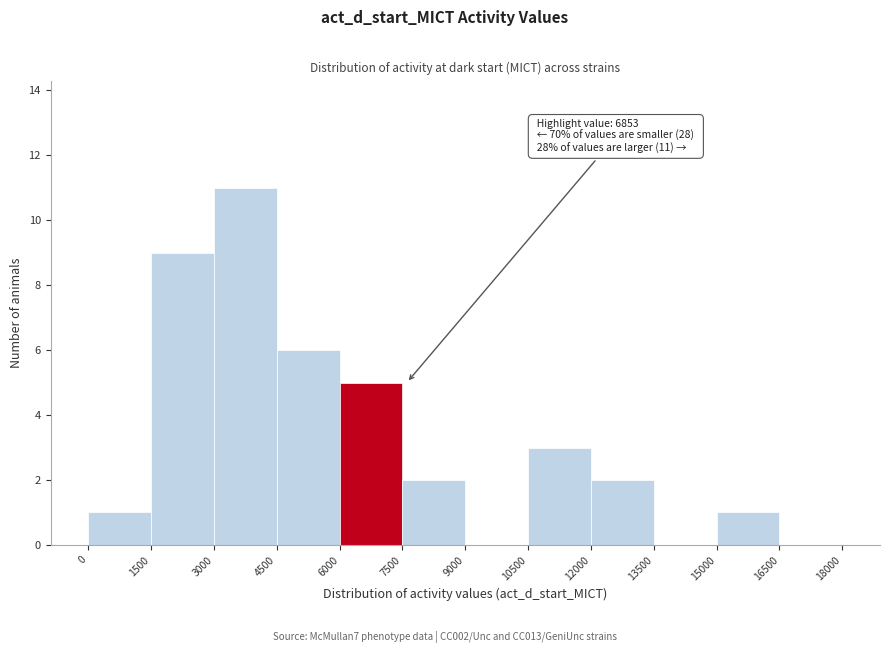

Which range on the x-axis has the tallest bar?

3000 to 4500